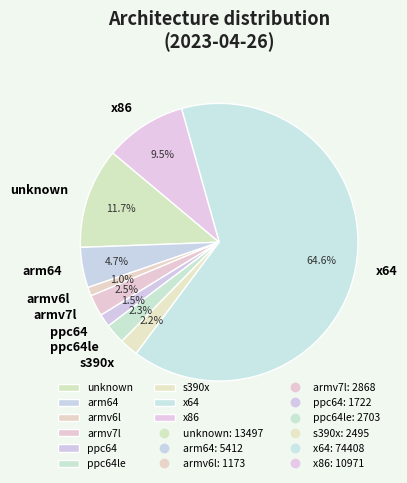

To the nearest percent, what is the average slice percentage?

11%